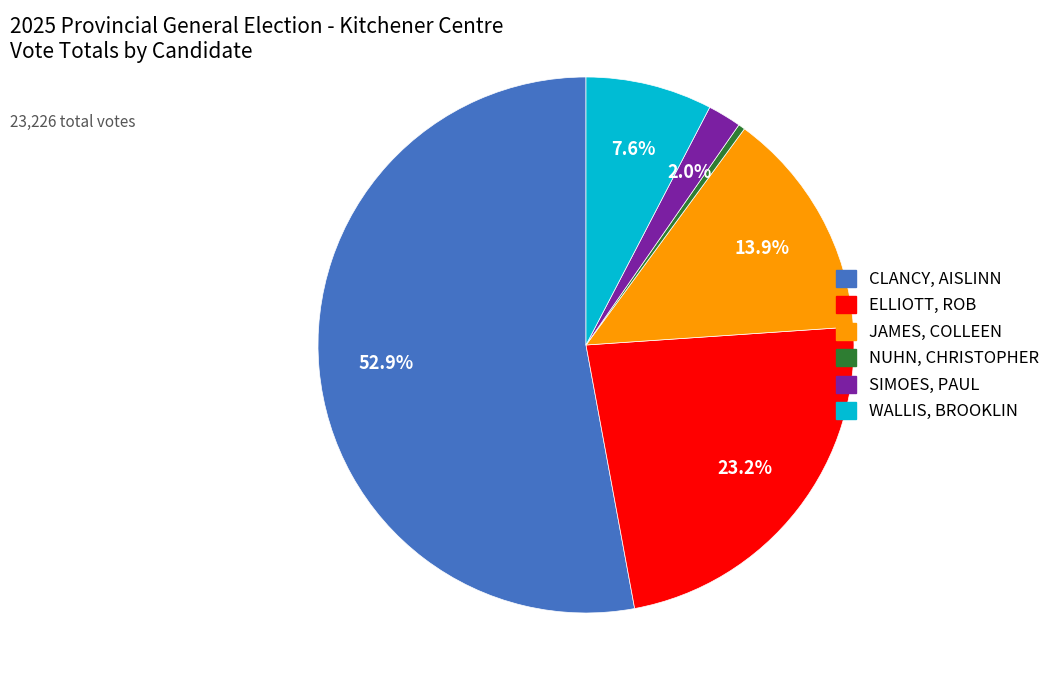

Count the number of slices in the pie.

6